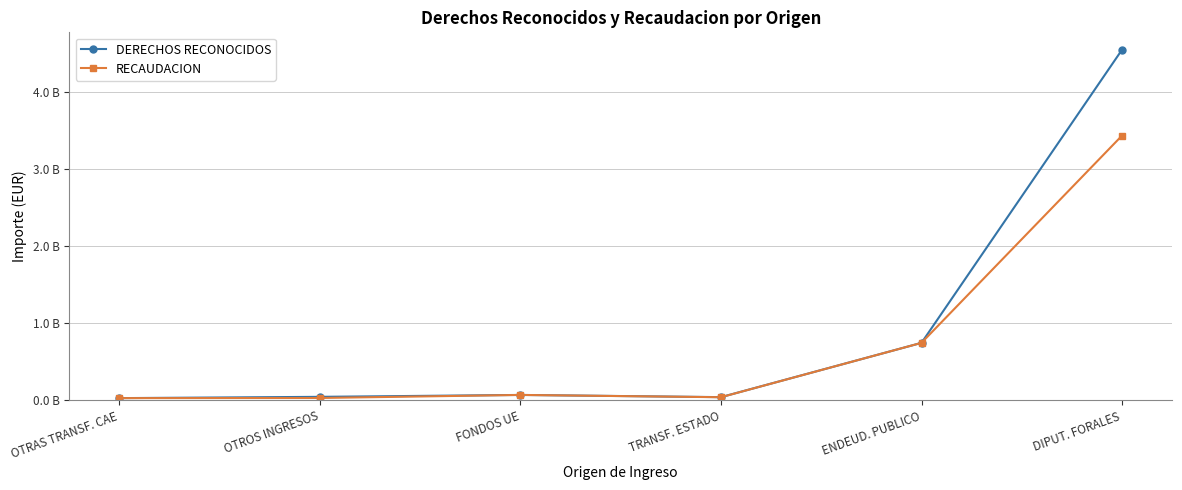

Is this an area chart (filled region under the line)?

No